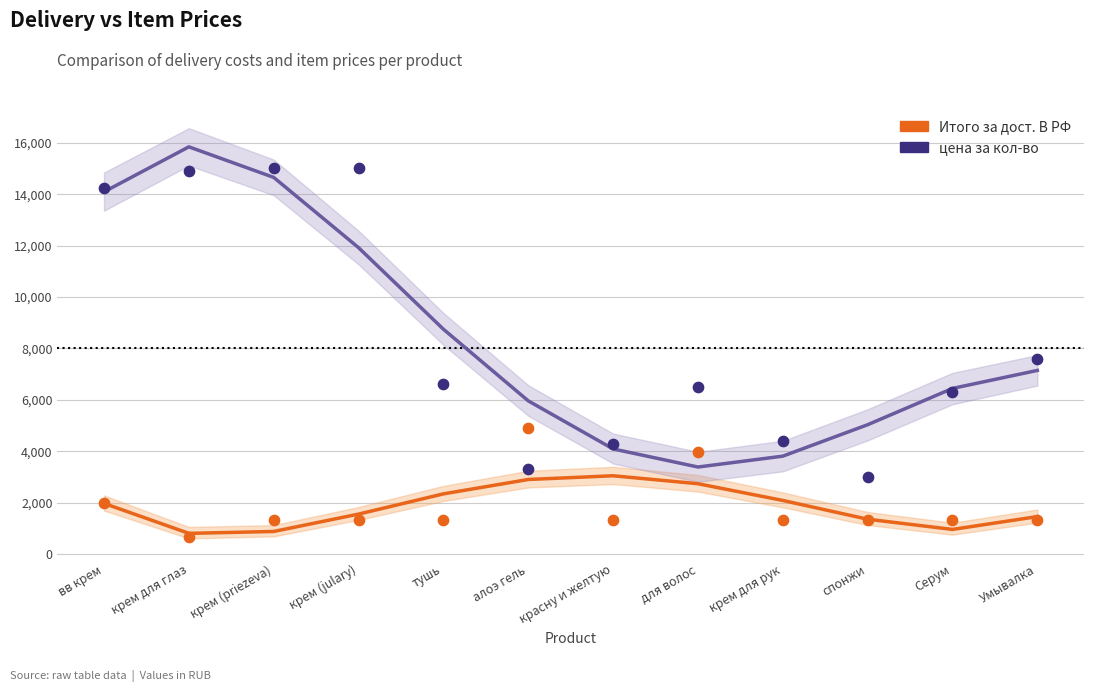

What is the total value across all series at крем для рук?

5902.3